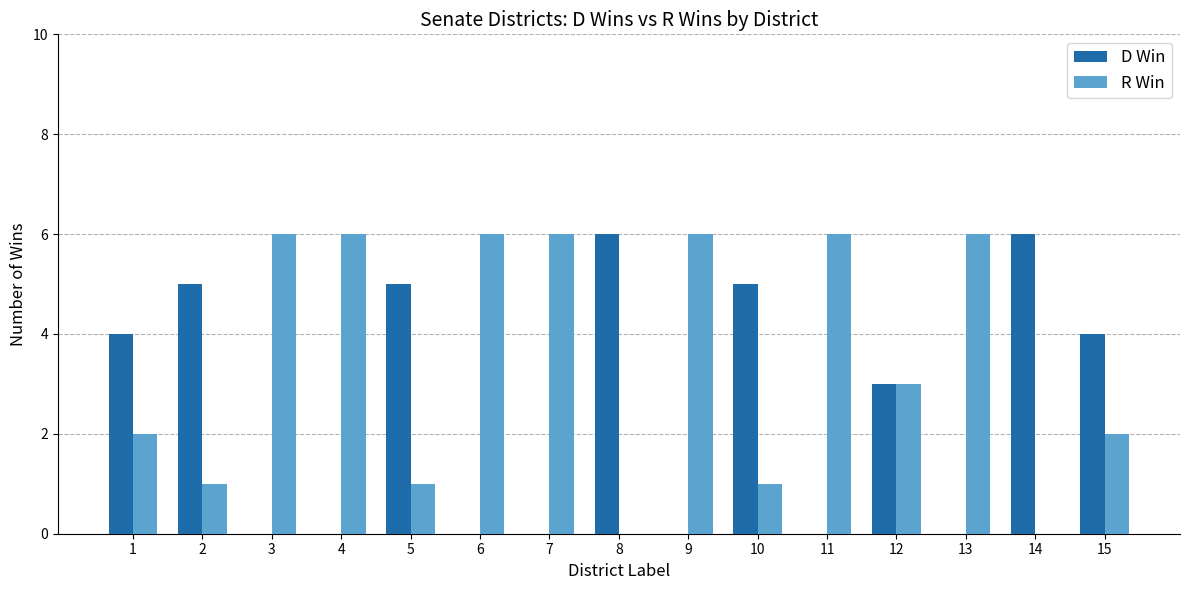

Reading left to right, list all the values displayed in this chart.

D Win: 1=4	2=5	3=0	4=0	5=5	6=0	7=0	8=6	9=0	10=5	11=0	12=3	13=0	14=6	15=4
R Win: 1=2	2=1	3=6	4=6	5=1	6=6	7=6	8=0	9=6	10=1	11=6	12=3	13=6	14=0	15=2